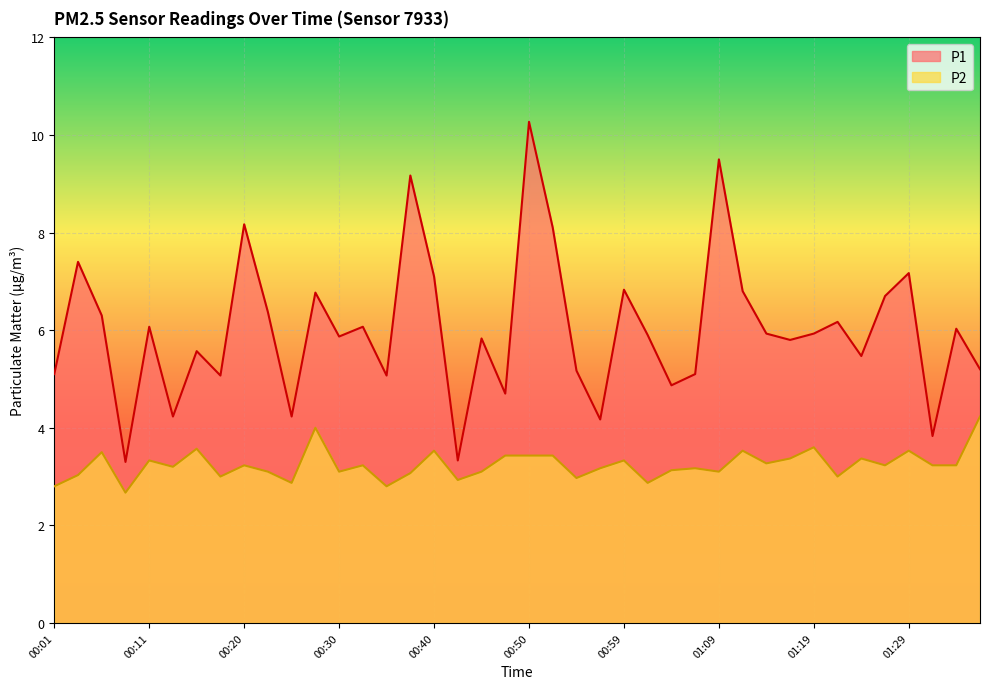

Where is the first local maximum for P2?

00:06